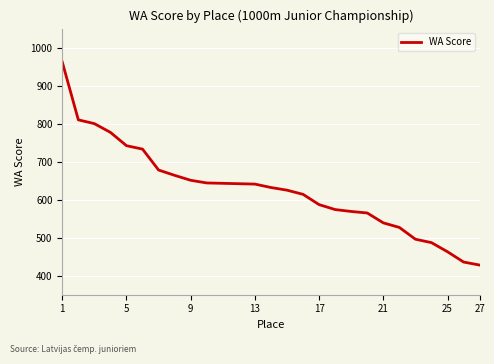

What is the greatest value displayed?

962